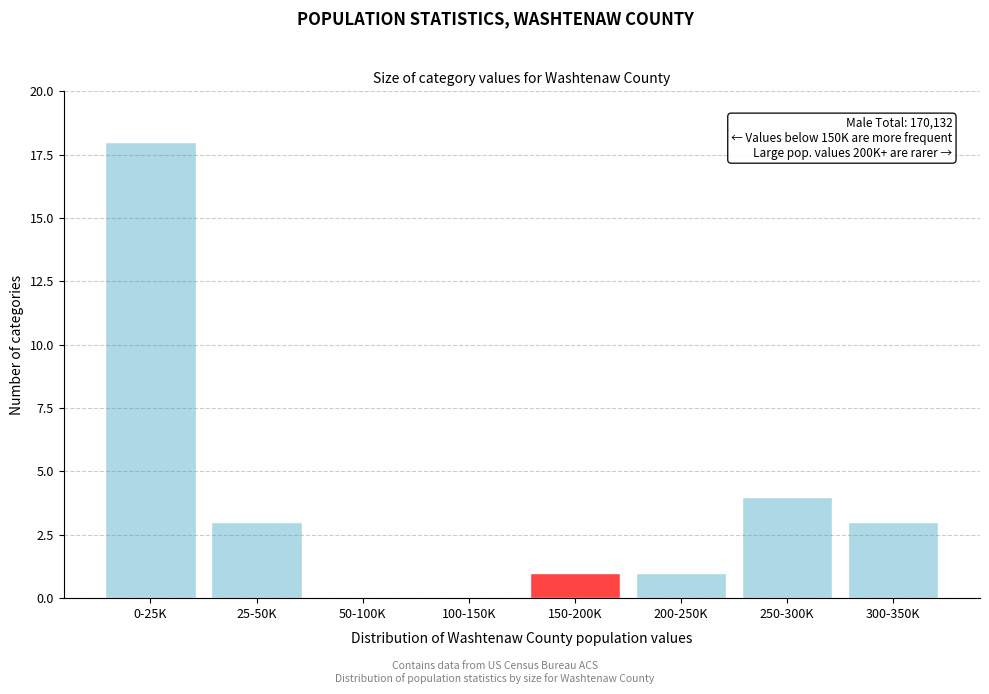

Reading left to right, list all the values displayed in this chart.

0-25K=18	25-50K=3	50-100K=0	100-150K=0	150-200K=1	200-250K=1	250-300K=4	300-350K=3